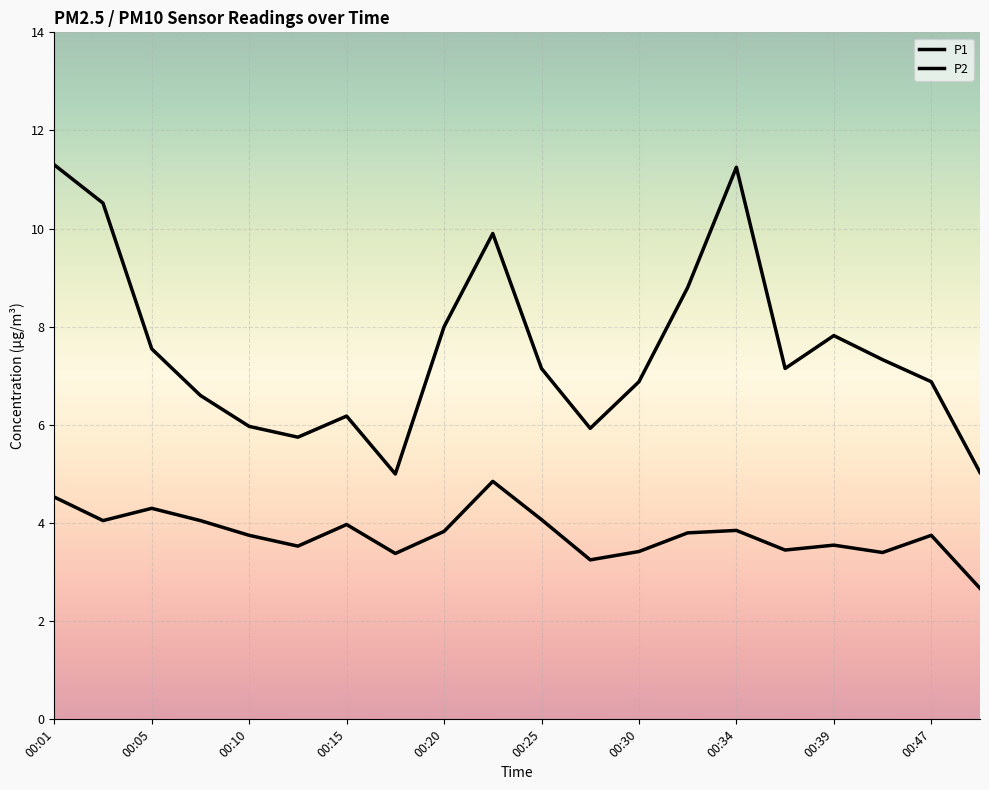

How many lines are shown in the chart?

2